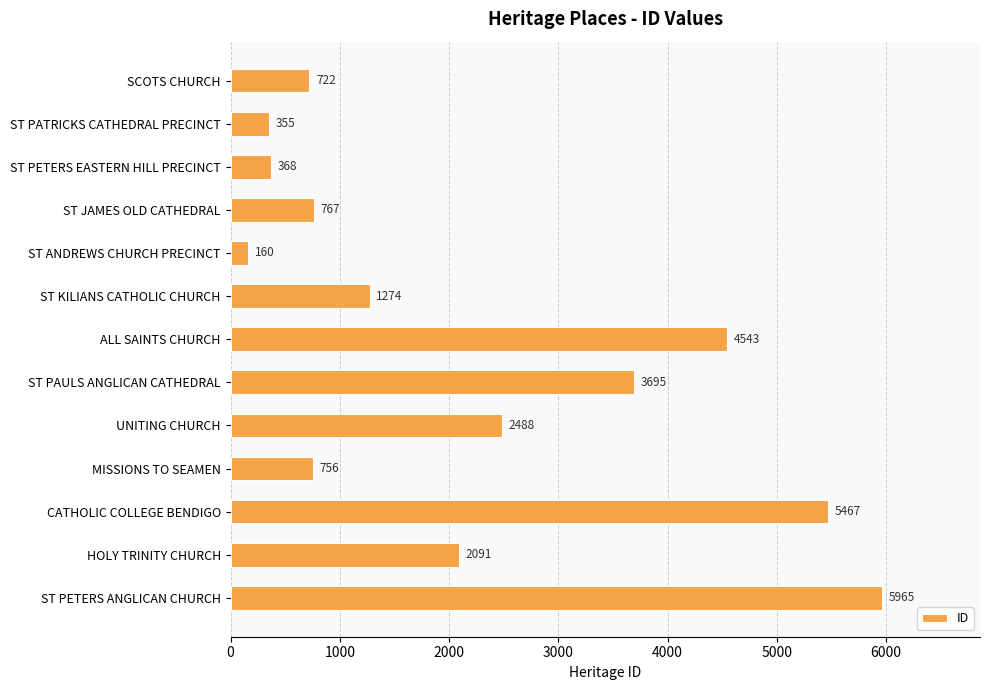

Rank the categories by value from lowest to highest.

ST ANDREWS CHURCH PRECINCT, ST PATRICKS CATHEDRAL PRECINCT, ST PETERS EASTERN HILL PRECINCT, SCOTS CHURCH, MISSIONS TO SEAMEN, ST JAMES OLD CATHEDRAL, ST KILIANS CATHOLIC CHURCH, HOLY TRINITY CHURCH, UNITING CHURCH, ST PAULS ANGLICAN CATHEDRAL, ALL SAINTS CHURCH, CATHOLIC COLLEGE BENDIGO, ST PETERS ANGLICAN CHURCH